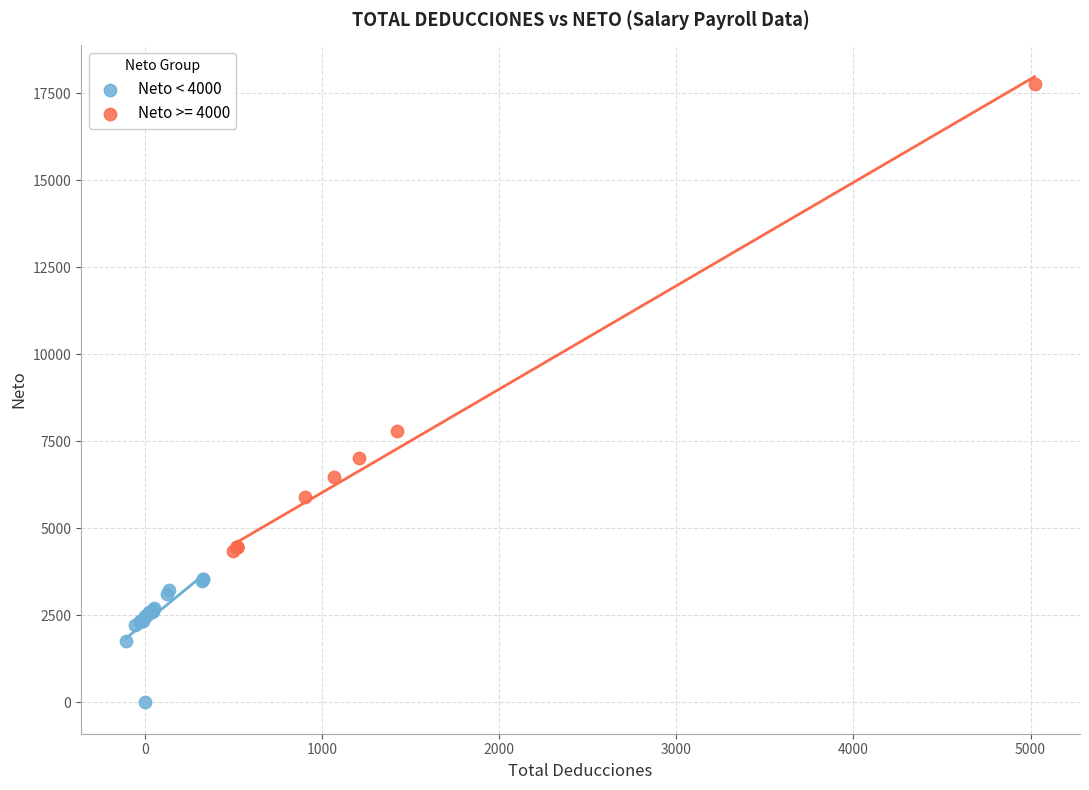

Which series contains the lowest Y value?

Neto < 4000